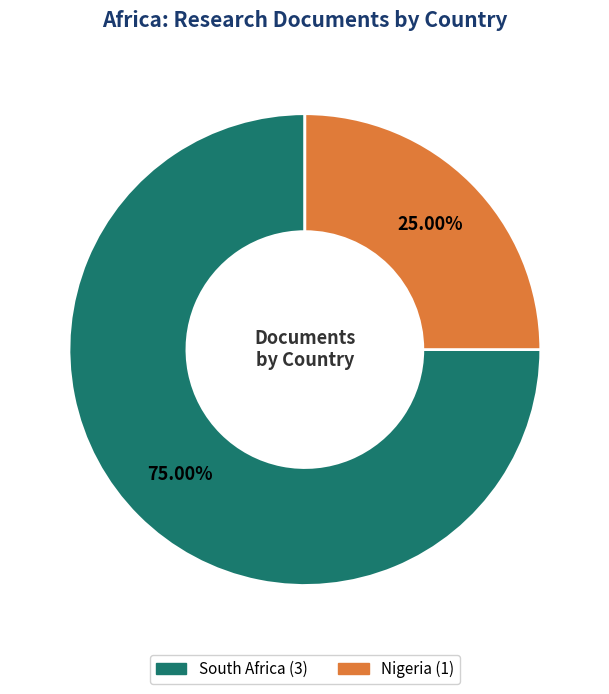

To the nearest percent, what portion does Nigeria represent?

25%